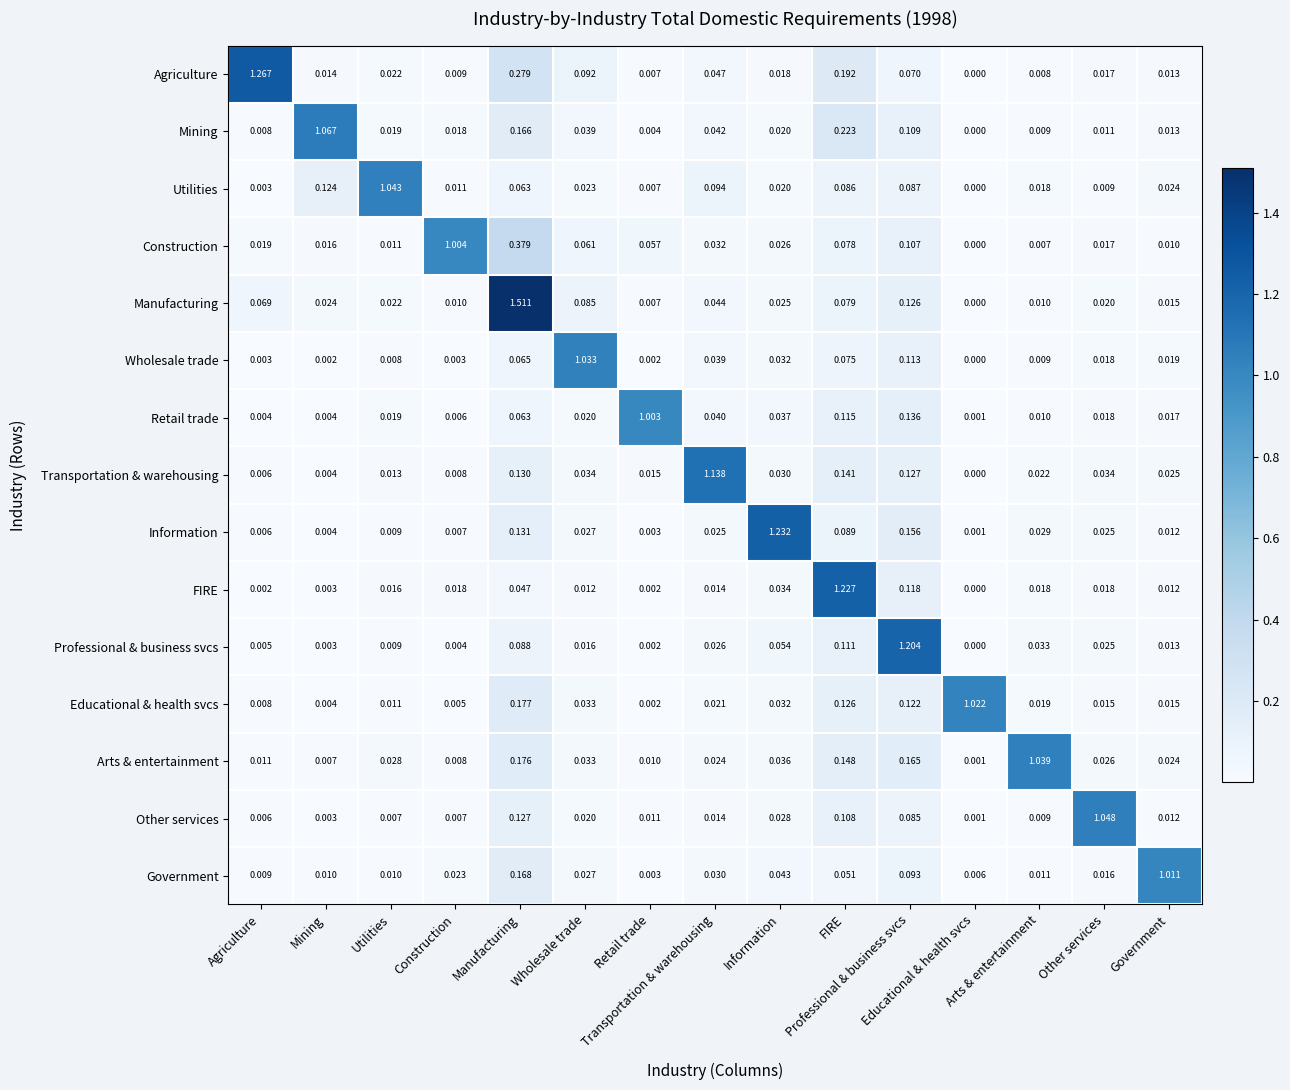

Reading left to right, extract all data points from this chart.

Agriculture: Agriculture=1.3	Mining=0.0	Utilities=0.0	Construction=0.0	Manufacturing=0.3	Wholesale trade=0.1	Retail trade=0.0	Transportation & warehousing=0.0	Information=0.0	FIRE=0.2	Professional & business svcs=0.1	Educational & health svcs=0.0	Arts & entertainment=0.0	Other services=0.0	Government=0.0
Mining: Agriculture=0.0	Mining=1.1	Utilities=0.0	Construction=0.0	Manufacturing=0.2	Wholesale trade=0.0	Retail trade=0.0	Transportation & warehousing=0.0	Information=0.0	FIRE=0.2	Professional & business svcs=0.1	Educational & health svcs=0.0	Arts & entertainment=0.0	Other services=0.0	Government=0.0
Utilities: Agriculture=0.0	Mining=0.1	Utilities=1.0	Construction=0.0	Manufacturing=0.1	Wholesale trade=0.0	Retail trade=0.0	Transportation & warehousing=0.1	Information=0.0	FIRE=0.1	Professional & business svcs=0.1	Educational & health svcs=0.0	Arts & entertainment=0.0	Other services=0.0	Government=0.0
Construction: Agriculture=0.0	Mining=0.0	Utilities=0.0	Construction=1.0	Manufacturing=0.4	Wholesale trade=0.1	Retail trade=0.1	Transportation & warehousing=0.0	Information=0.0	FIRE=0.1	Professional & business svcs=0.1	Educational & health svcs=0.0	Arts & entertainment=0.0	Other services=0.0	Government=0.0
Manufacturing: Agriculture=0.1	Mining=0.0	Utilities=0.0	Construction=0.0	Manufacturing=1.5	Wholesale trade=0.1	Retail trade=0.0	Transportation & warehousing=0.0	Information=0.0	FIRE=0.1	Professional & business svcs=0.1	Educational & health svcs=0.0	Arts & entertainment=0.0	Other services=0.0	Government=0.0
Wholesale trade: Agriculture=0.0	Mining=0.0	Utilities=0.0	Construction=0.0	Manufacturing=0.1	Wholesale trade=1.0	Retail trade=0.0	Transportation & warehousing=0.0	Information=0.0	FIRE=0.1	Professional & business svcs=0.1	Educational & health svcs=0.0	Arts & entertainment=0.0	Other services=0.0	Government=0.0
Retail trade: Agriculture=0.0	Mining=0.0	Utilities=0.0	Construction=0.0	Manufacturing=0.1	Wholesale trade=0.0	Retail trade=1.0	Transportation & warehousing=0.0	Information=0.0	FIRE=0.1	Professional & business svcs=0.1	Educational & health svcs=0.0	Arts & entertainment=0.0	Other services=0.0	Government=0.0
Transportation & warehousing: Agriculture=0.0	Mining=0.0	Utilities=0.0	Construction=0.0	Manufacturing=0.1	Wholesale trade=0.0	Retail trade=0.0	Transportation & warehousing=1.1	Information=0.0	FIRE=0.1	Professional & business svcs=0.1	Educational & health svcs=0.0	Arts & entertainment=0.0	Other services=0.0	Government=0.0
Information: Agriculture=0.0	Mining=0.0	Utilities=0.0	Construction=0.0	Manufacturing=0.1	Wholesale trade=0.0	Retail trade=0.0	Transportation & warehousing=0.0	Information=1.2	FIRE=0.1	Professional & business svcs=0.2	Educational & health svcs=0.0	Arts & entertainment=0.0	Other services=0.0	Government=0.0
FIRE: Agriculture=0.0	Mining=0.0	Utilities=0.0	Construction=0.0	Manufacturing=0.0	Wholesale trade=0.0	Retail trade=0.0	Transportation & warehousing=0.0	Information=0.0	FIRE=1.2	Professional & business svcs=0.1	Educational & health svcs=0.0	Arts & entertainment=0.0	Other services=0.0	Government=0.0
Professional & business svcs: Agriculture=0.0	Mining=0.0	Utilities=0.0	Construction=0.0	Manufacturing=0.1	Wholesale trade=0.0	Retail trade=0.0	Transportation & warehousing=0.0	Information=0.1	FIRE=0.1	Professional & business svcs=1.2	Educational & health svcs=0.0	Arts & entertainment=0.0	Other services=0.0	Government=0.0
Educational & health svcs: Agriculture=0.0	Mining=0.0	Utilities=0.0	Construction=0.0	Manufacturing=0.2	Wholesale trade=0.0	Retail trade=0.0	Transportation & warehousing=0.0	Information=0.0	FIRE=0.1	Professional & business svcs=0.1	Educational & health svcs=1.0	Arts & entertainment=0.0	Other services=0.0	Government=0.0
Arts & entertainment: Agriculture=0.0	Mining=0.0	Utilities=0.0	Construction=0.0	Manufacturing=0.2	Wholesale trade=0.0	Retail trade=0.0	Transportation & warehousing=0.0	Information=0.0	FIRE=0.1	Professional & business svcs=0.2	Educational & health svcs=0.0	Arts & entertainment=1.0	Other services=0.0	Government=0.0
Other services: Agriculture=0.0	Mining=0.0	Utilities=0.0	Construction=0.0	Manufacturing=0.1	Wholesale trade=0.0	Retail trade=0.0	Transportation & warehousing=0.0	Information=0.0	FIRE=0.1	Professional & business svcs=0.1	Educational & health svcs=0.0	Arts & entertainment=0.0	Other services=1.0	Government=0.0
Government: Agriculture=0.0	Mining=0.0	Utilities=0.0	Construction=0.0	Manufacturing=0.2	Wholesale trade=0.0	Retail trade=0.0	Transportation & warehousing=0.0	Information=0.0	FIRE=0.1	Professional & business svcs=0.1	Educational & health svcs=0.0	Arts & entertainment=0.0	Other services=0.0	Government=1.0